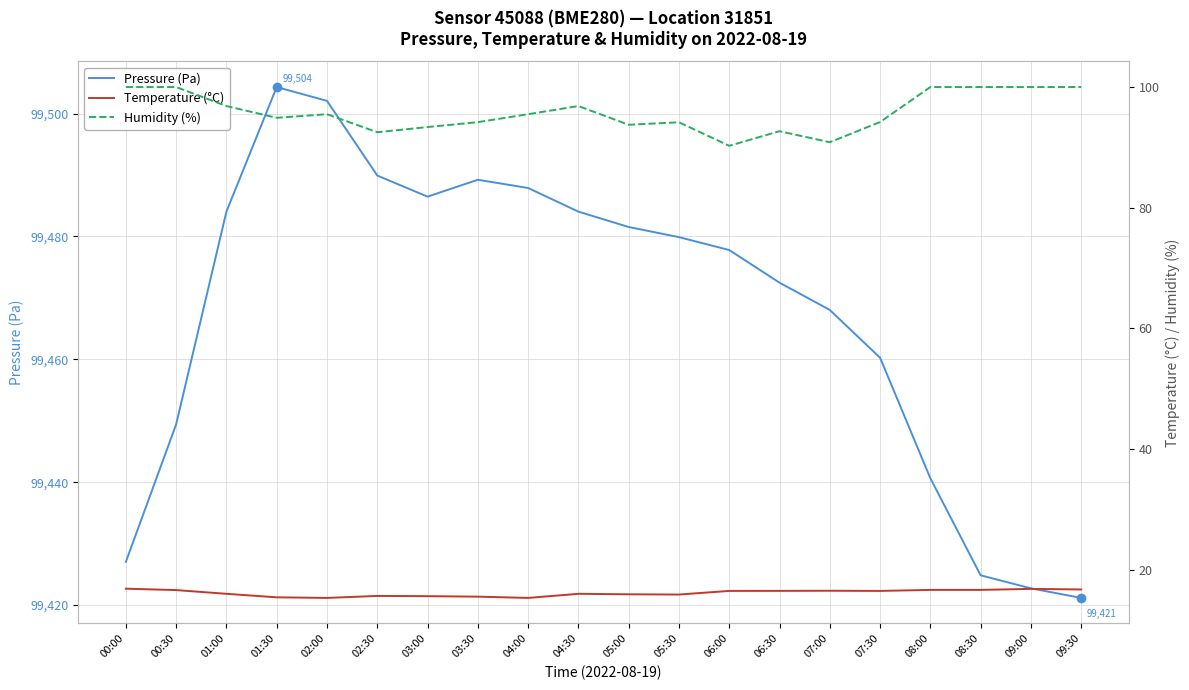

What is the spread (max minus min) of values at 01:00?

99468.0